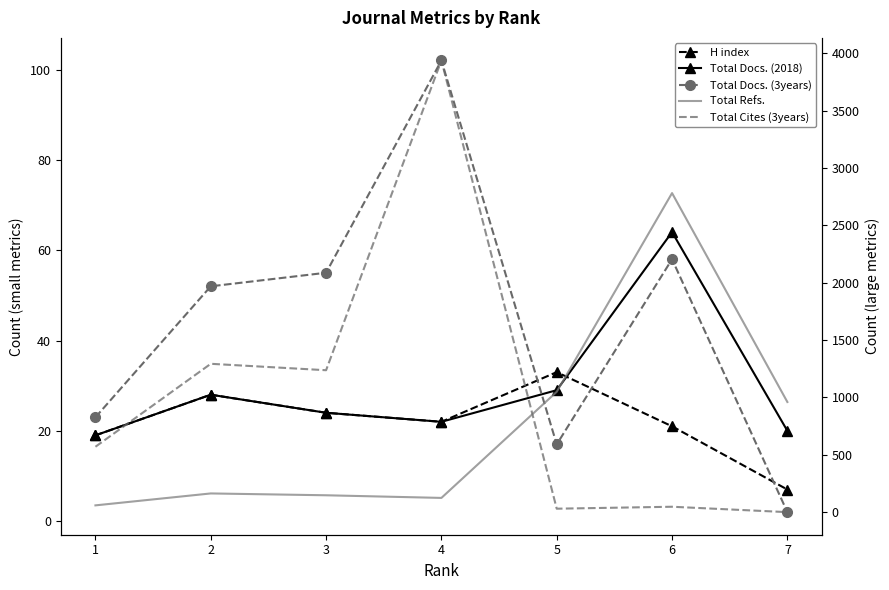

How many lines are shown in the chart?

5